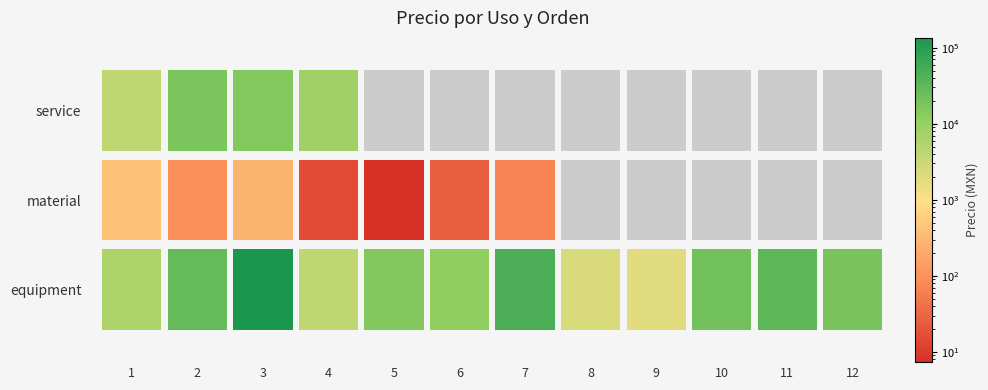

Where does the material series first go above 15?

1